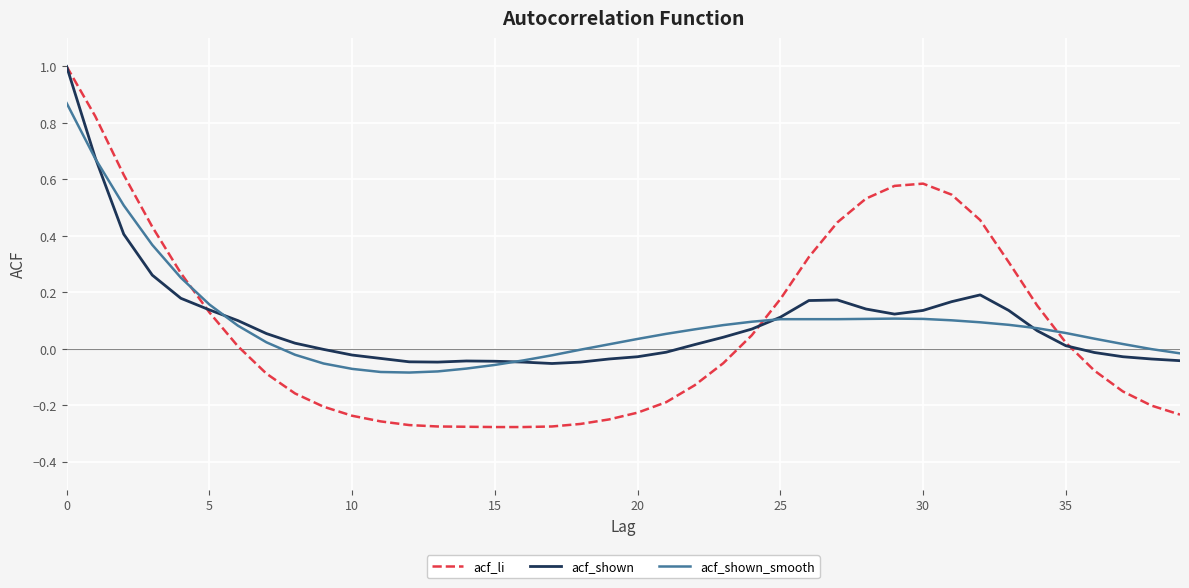

How many times do acf_shown and acf_shown_smooth cross each other?

5